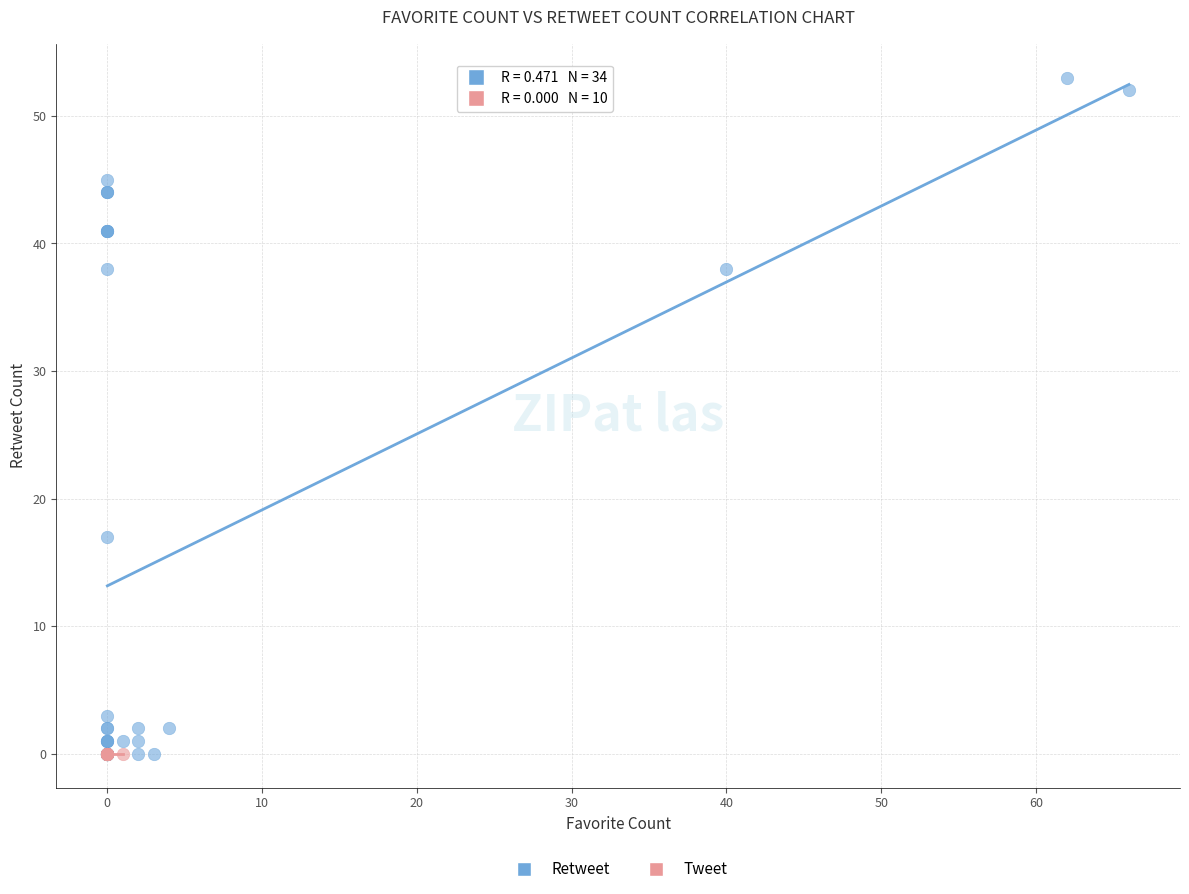

Which series reaches the maximum Y coordinate?

Retweet